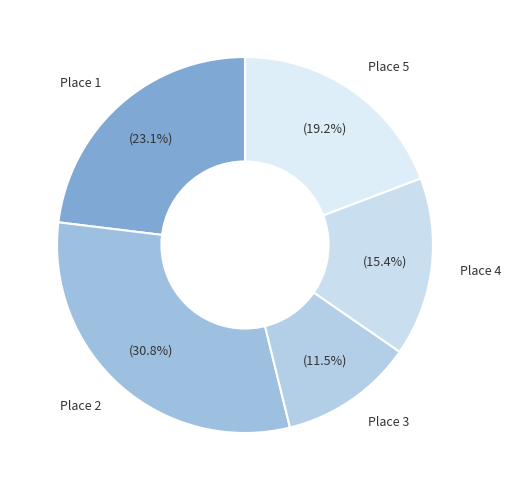

True or false: Place 1 accounts for 9% of the total.

False